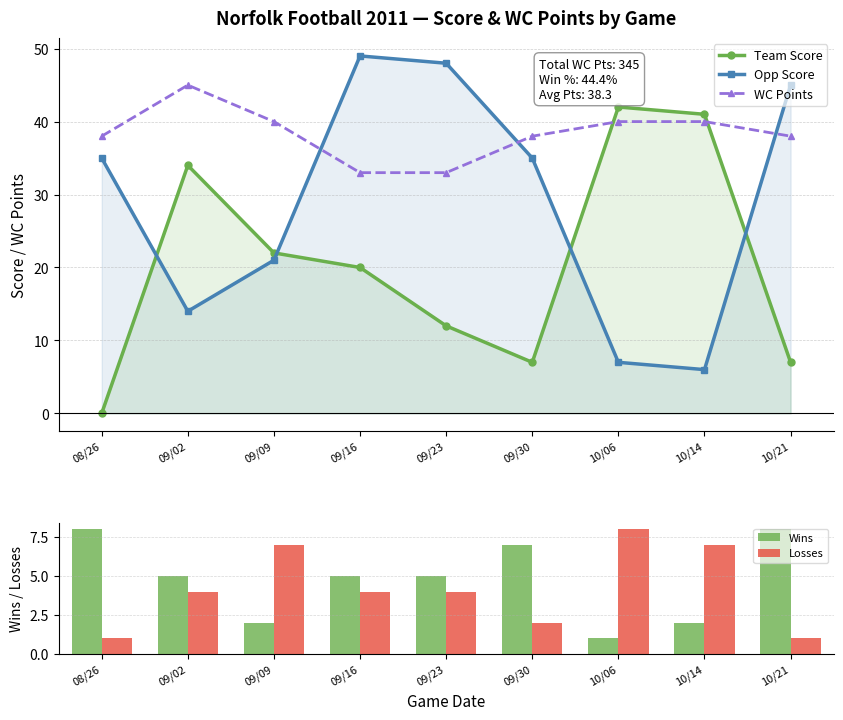

Read the Wins value at 10/21.

8